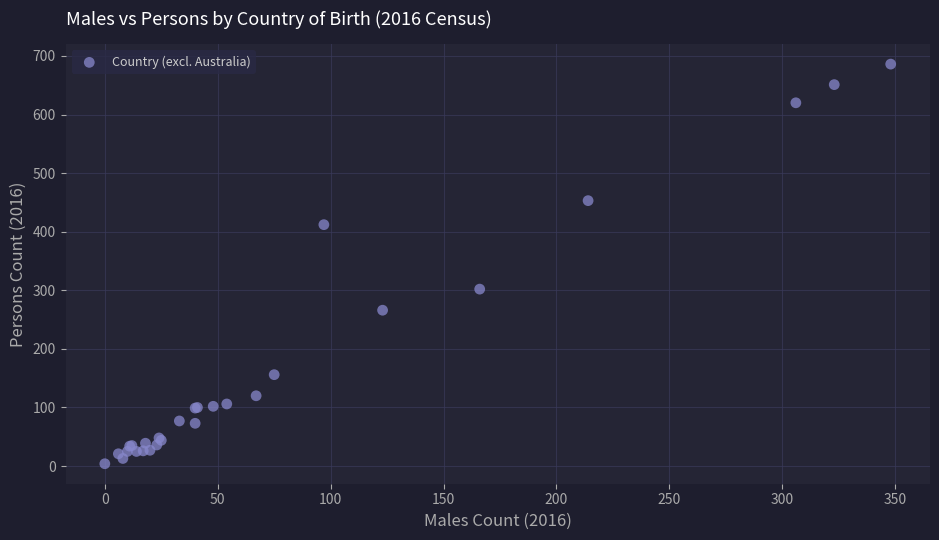

What Y value in the scatter plot is closest to 345?

302